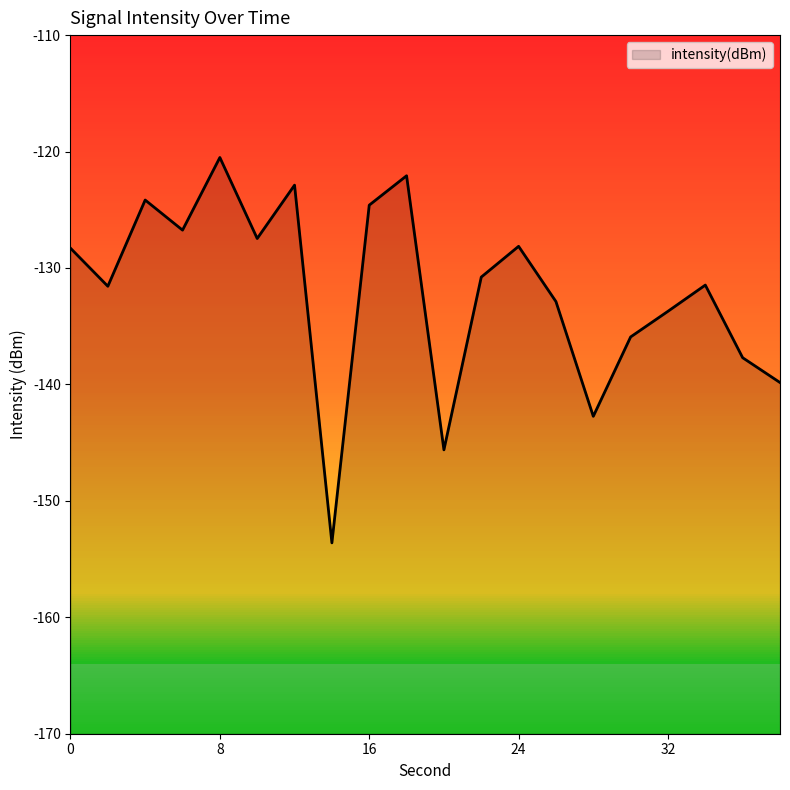

Reading left to right, extract all data points from this chart.

0=-128.3	2=-131.6	4=-124.2	6=-126.7	8=-120.5	10=-127.5	12=-122.9	14=-153.6	16=-124.6	18=-122.1	20=-145.6	22=-130.8	24=-128.1	26=-132.9	28=-142.7	30=-135.9	32=-133.7	34=-131.5	36=-137.7	38=-139.8